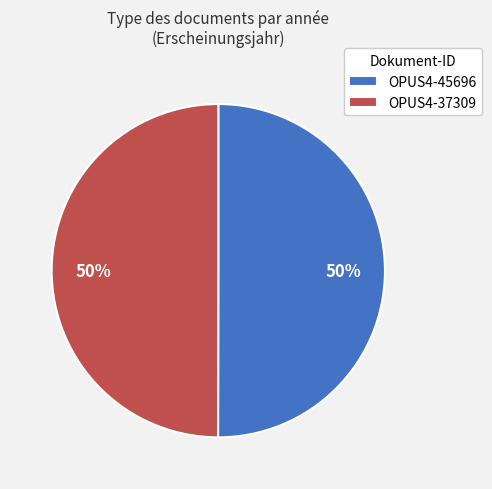

Is it true that OPUS4-37309 is 50% of the pie?

True